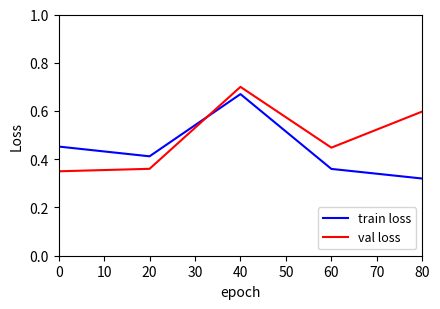

How many lines are shown in the chart?

2